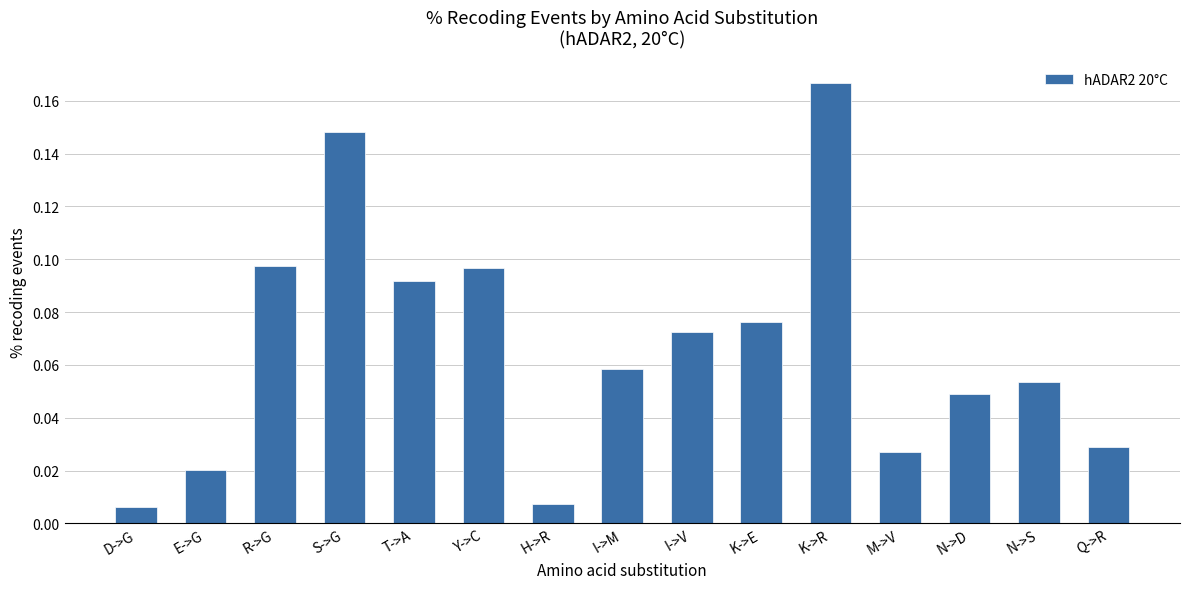

The value at I->V is 0.0. True or false?

False